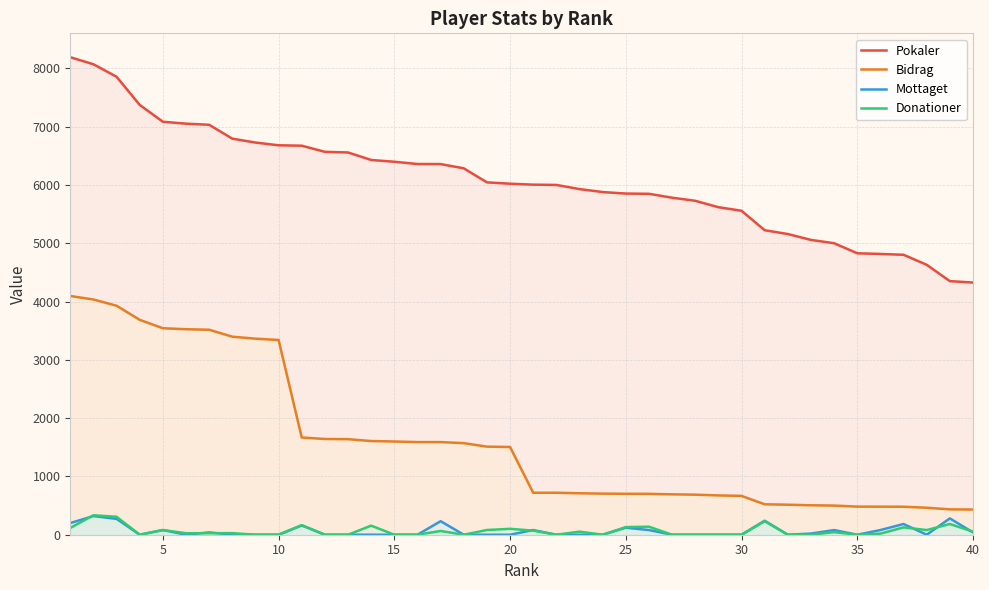

What is the highest value of the Mottaget series?

320